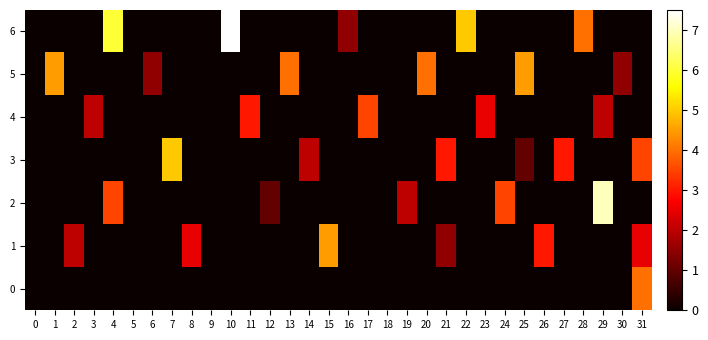

What is the total value across all series at 26?

3.0